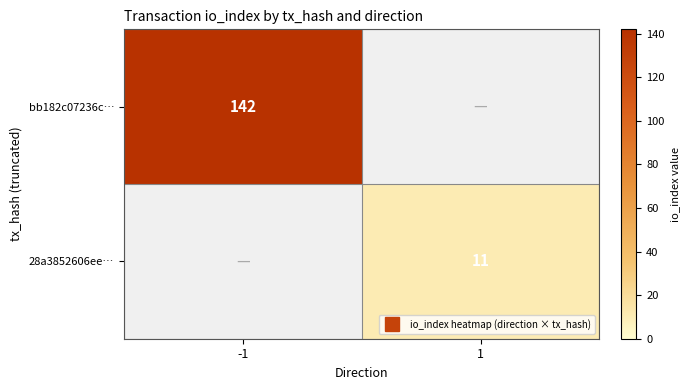

At which category does the chart reach its minimum across all series?

1